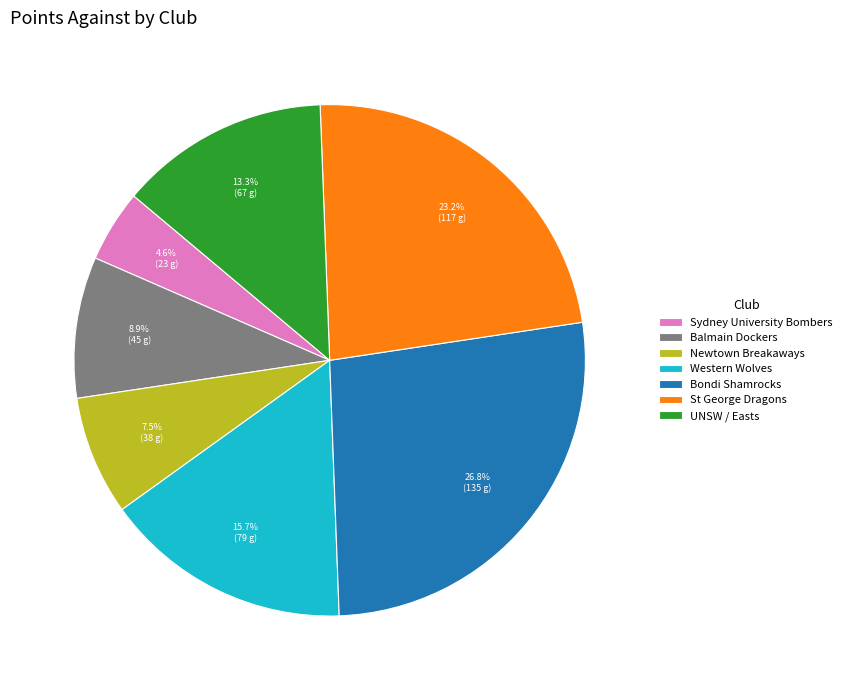

Count the number of slices in the pie.

7